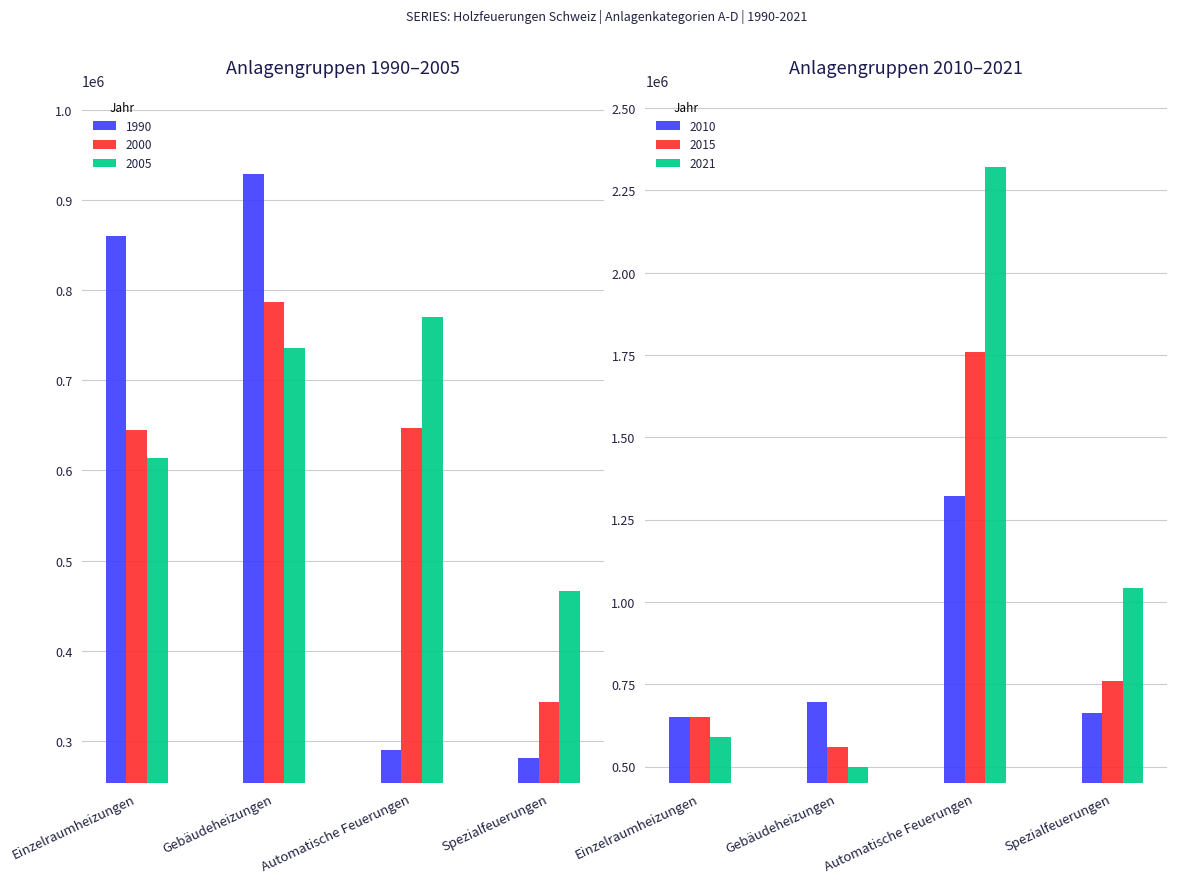

Reading right to left, transcribe all the data shown in this chart.

1990: Spezialfeuerungen=281506	Automatische Feuerungen=289518	Gebäudeheizungen=928784	Einzelraumheizungen=860230
2000: Spezialfeuerungen=343042	Automatische Feuerungen=646538	Gebäudeheizungen=786336	Einzelraumheizungen=644300
2005: Spezialfeuerungen=466389	Automatische Feuerungen=770247	Gebäudeheizungen=735268	Einzelraumheizungen=614086
2010: Spezialfeuerungen=661956	Automatische Feuerungen=1322196	Gebäudeheizungen=694911	Einzelraumheizungen=650566
2015: Spezialfeuerungen=760124	Automatische Feuerungen=1758250	Gebäudeheizungen=558622	Einzelraumheizungen=649717
2021: Spezialfeuerungen=1043478	Automatische Feuerungen=2322271	Gebäudeheizungen=499611	Einzelraumheizungen=590513